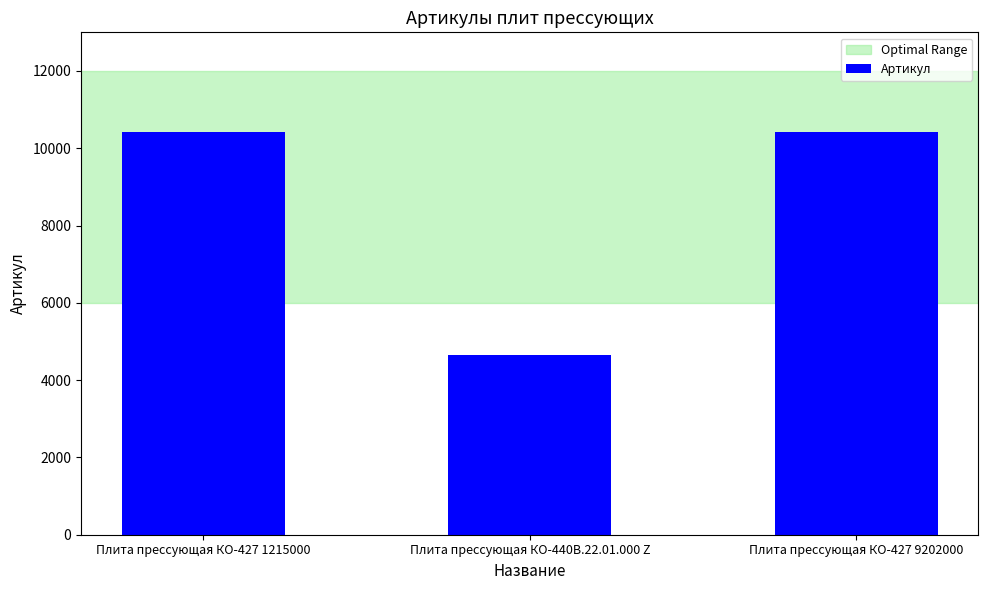

What is the label of the 3rd bar from the right?

Плита прессующая КО-427 1215000